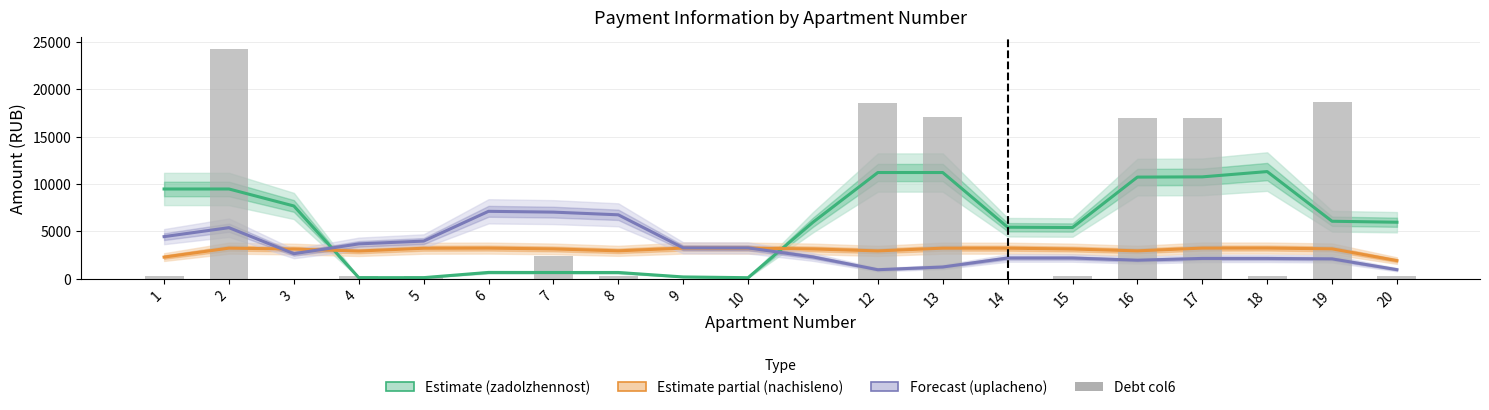

Reading left to right, list all the values displayed in this chart.

Estimate (zadolzhennost): 9474.9	9474.9	7680.0	108.2	108.2	660.3	653.5	653.5	183.0	103.7	5961.4	11214.8	11214.8	5435.9	5404.1	10730.7	10755.4	11314.0	6066.6	5963.1
Estimate partial (nachisleno): 2281.1	3226.6	3129.1	2921.4	3216.0	3228.8	3144.0	2940.4	3232.5	3226.1	3141.3	2934.1	3222.4	3220.3	3135.5	2938.3	3230.9	3235.1	3150.3	1908.0
Forecast (uplacheno): 4442.2	5387.8	2638.8	3675.7	3970.4	7115.8	7030.4	6746.6	3256.1	3250.1	2293.7	945.5	1233.8	2183.6	2183.6	1949.8	2138.8	2138.8	2090.7	951.9
Debt col6: 259.2	24282.2	0.0	300.9	258.6	0.0	2437.1	238.1	0.0	0.0	0.0	18573.6	17112.0	0.0	237.4	16952.5	17009.9	310.6	18656.3	238.0